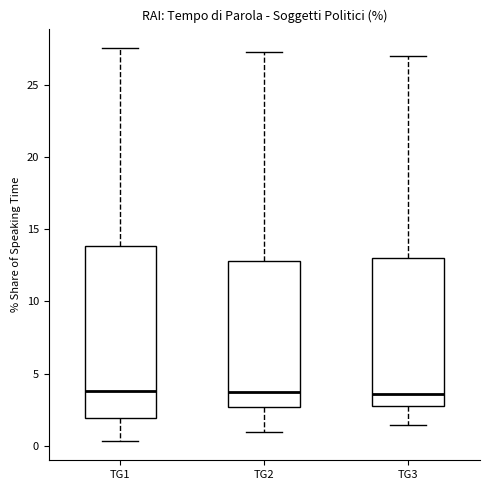

Reading left to right, read every box against the y-axis: the position of its median line, the range the box covers, and the ends of its whiskers. The values are not printed on the chart, so give them approximately, as read against the axis.

TG1: median 4.0, box 2.0 to 14.0, whiskers 0.5 to 27.5
TG2: median 3.5, box 2.5 to 13.0, whiskers 1.0 to 27.5
TG3: median 3.5, box 3.0 to 13.0, whiskers 1.5 to 27.0